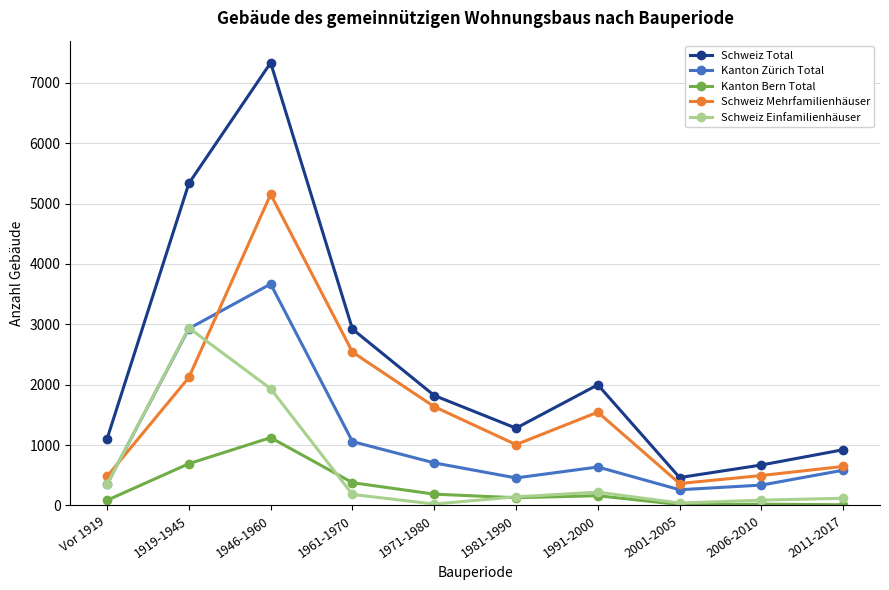

Which series has the widest spread of values?

Schweiz Total